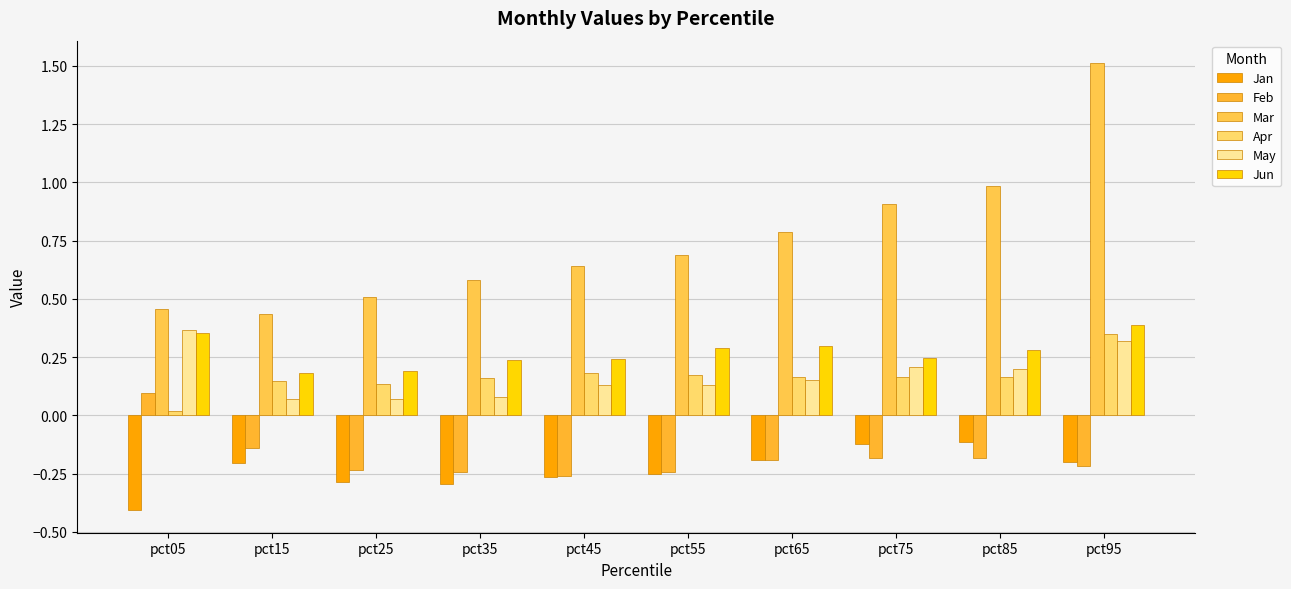

Is it true that Apr equals 0.0 at pct05?

True